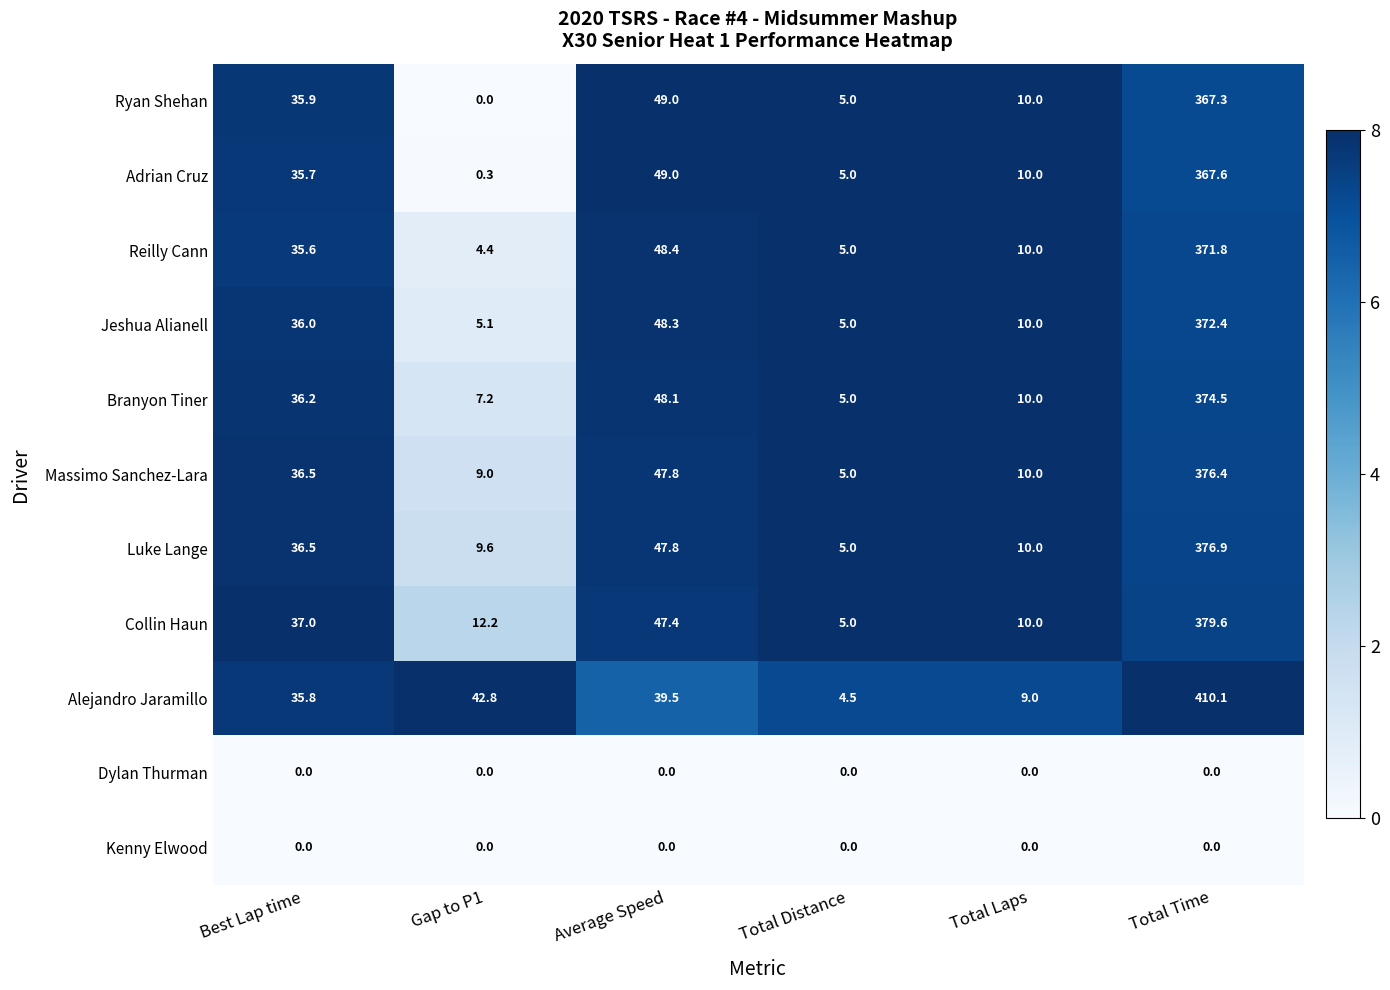

Which series has the largest range (max minus min)?

Alejandro Jaramillo